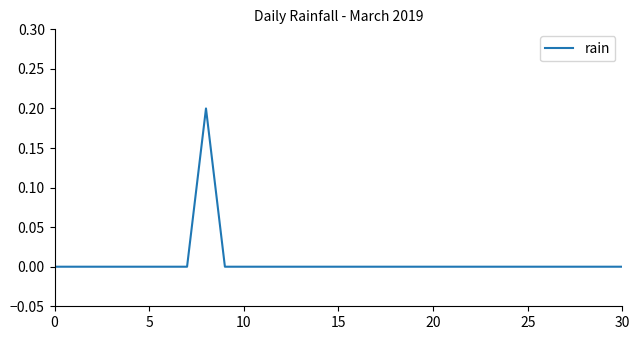

Reading right to left, extract all data points from this chart.

0.0	0.0	0.0	0.0	0.0	0.0	0.0	0.0	0.0	0.0	0.0	0.0	0.0	0.0	0.0	0.0	0.0	0.0	0.0	0.0	0.0	0.0	0.2	0.0	0.0	0.0	0.0	0.0	0.0	0.0	0.0